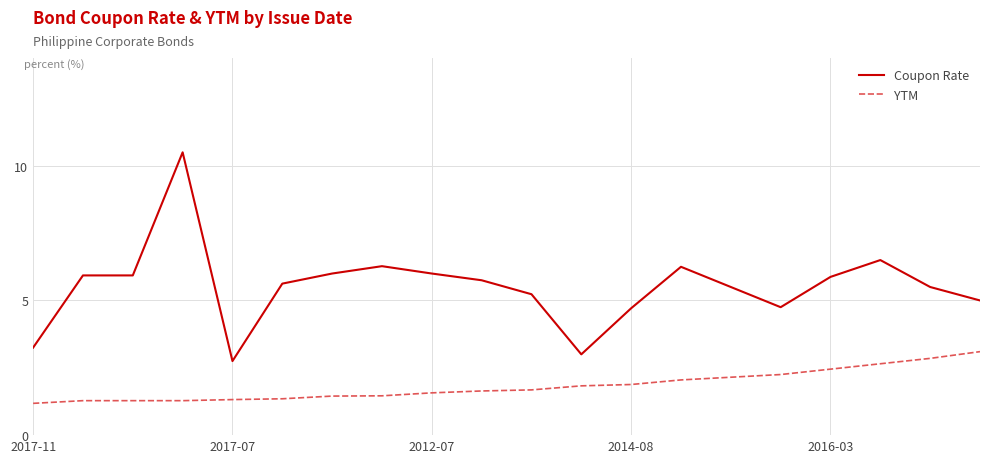

List the series in order of their peak value, highest first.

Coupon Rate, YTM